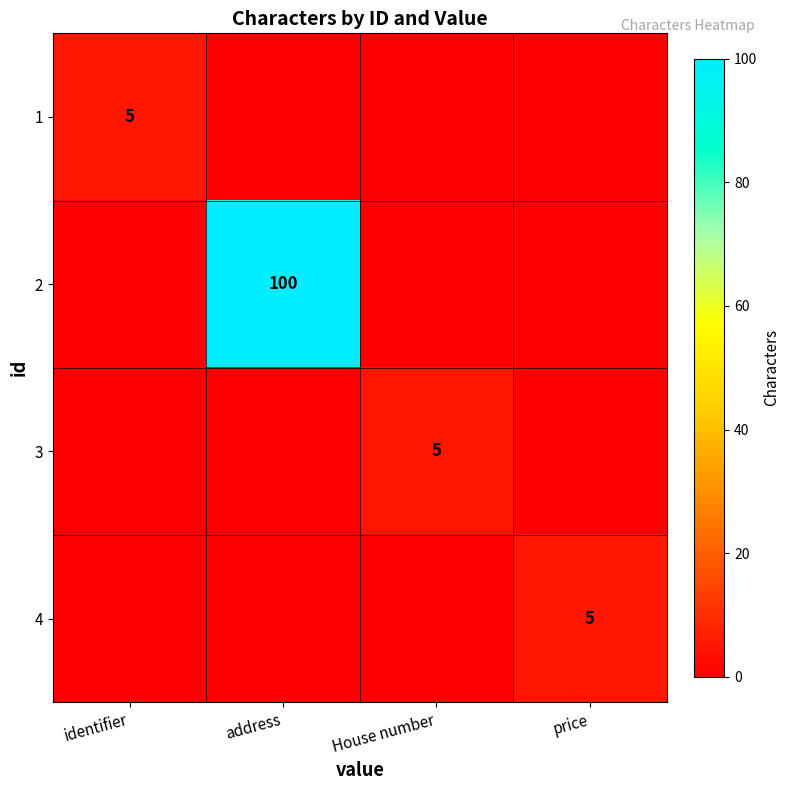

What is the greatest value displayed?

100